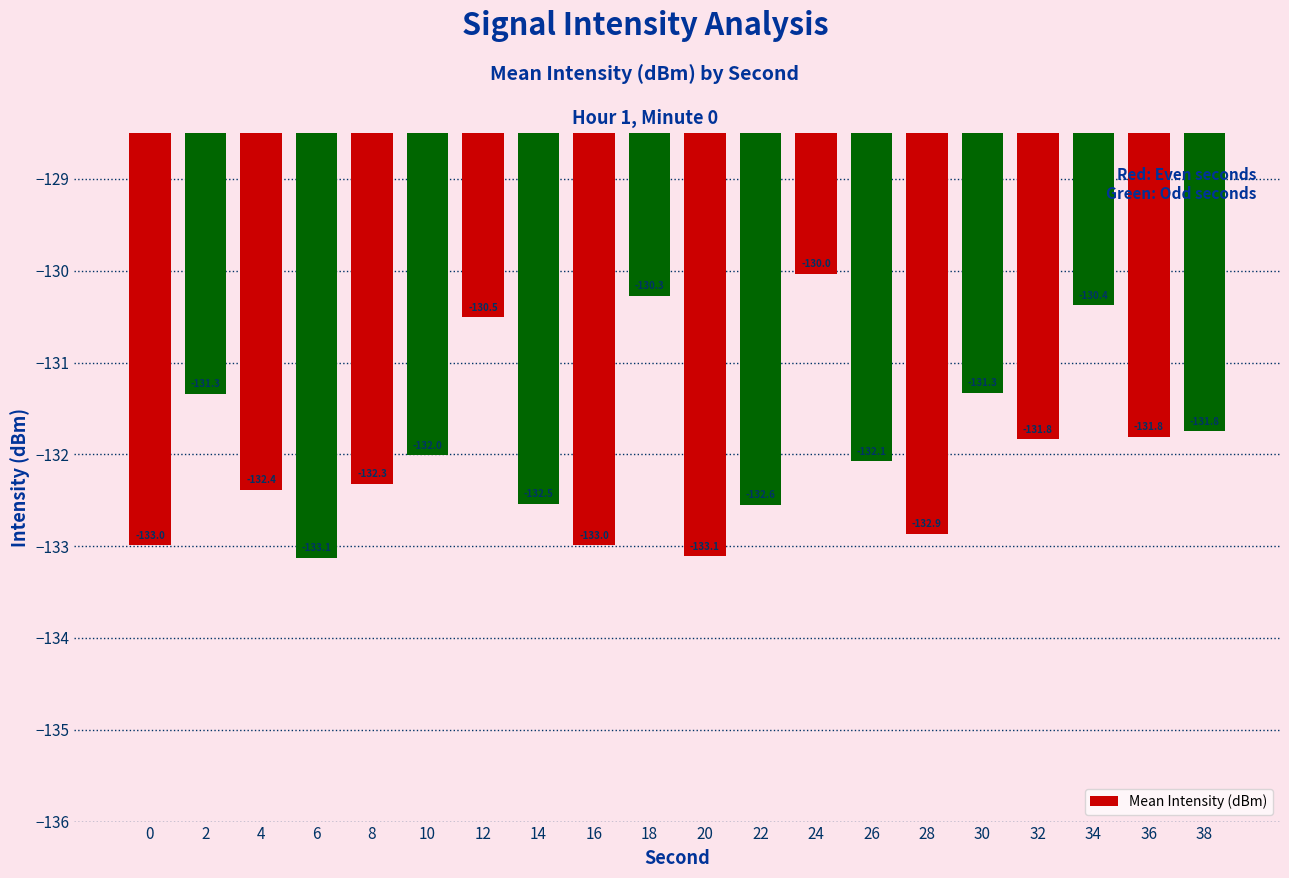

What is the smallest value displayed?

-133.1